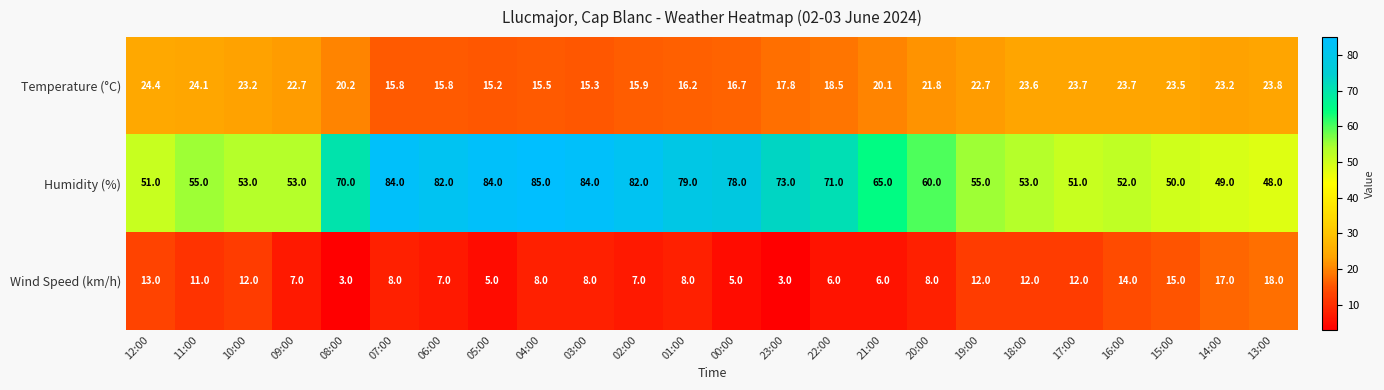

What is the difference between the second highest and second lowest values in the Temperature (°C) series?

8.8